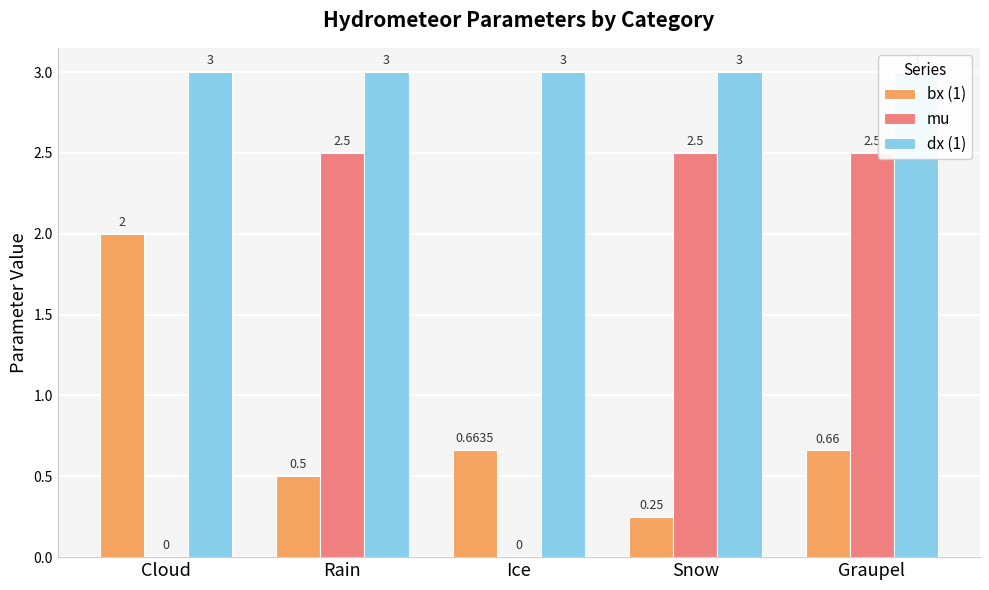

Count the number of categories in the chart.

5